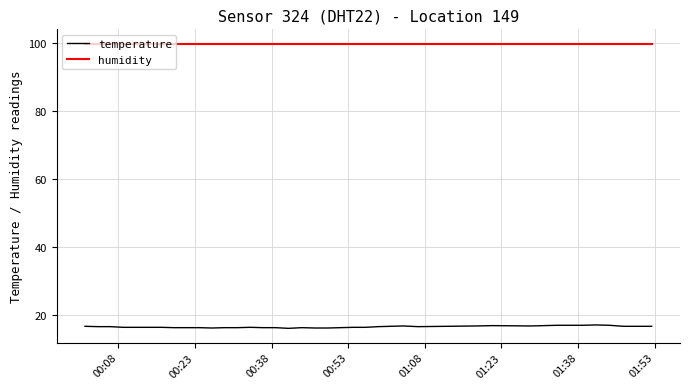

Is this an area chart (filled region under the line)?

No